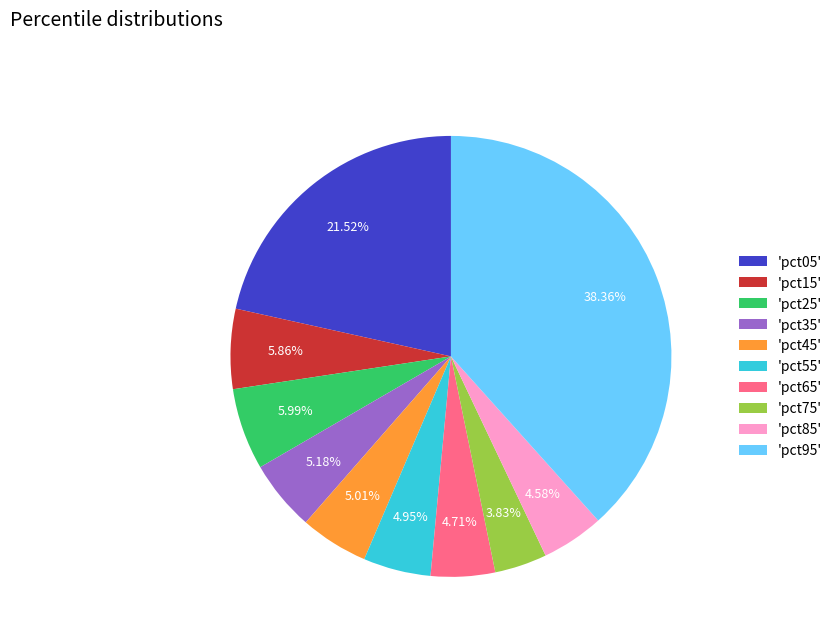

Does 'pct95' account for over 50% of the chart?

No